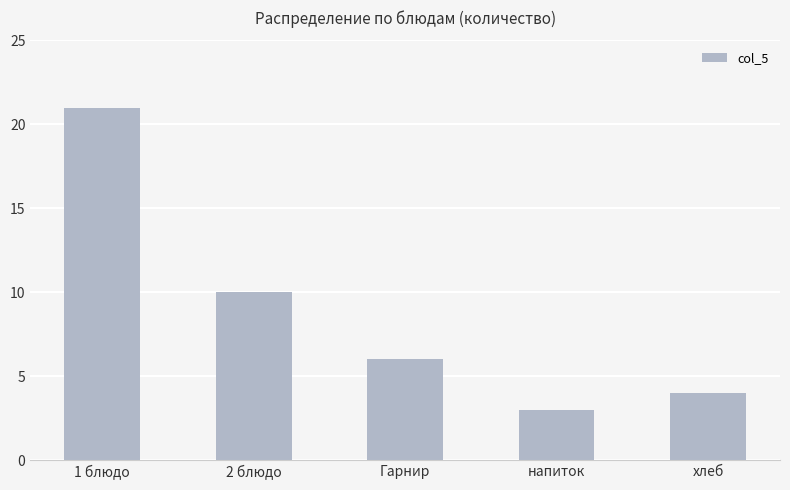

What is the difference between the maximum and minimum values?

18